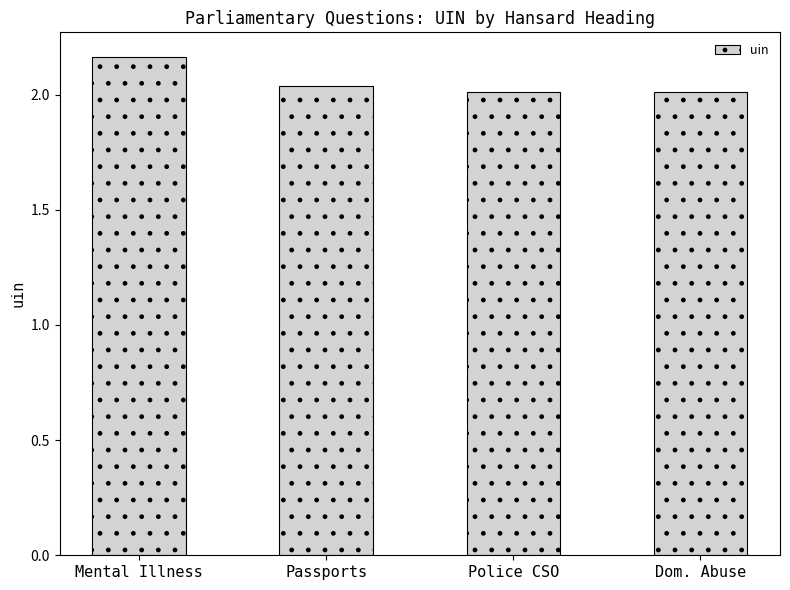

What is the sum of the values at Passports and Police CSO?

4.0